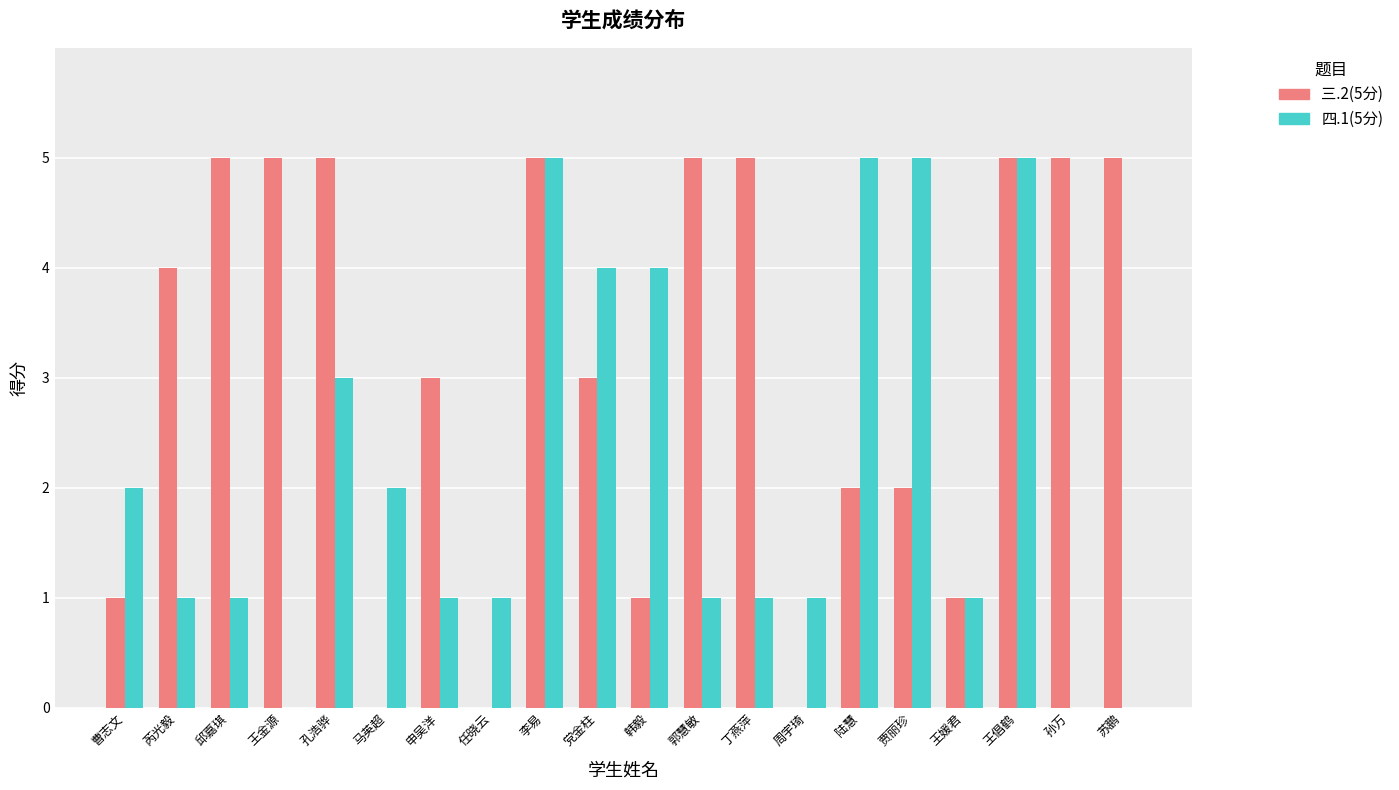

What are all the series names shown in the legend?

三.2(5分), 四.1(5分)